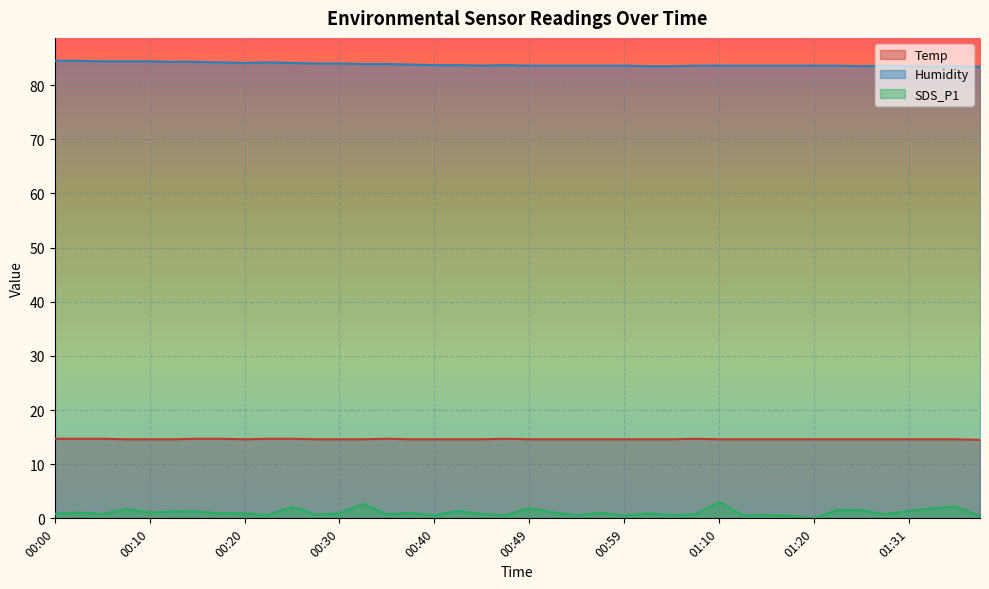

At which category does the chart reach its minimum across all series?

01:20